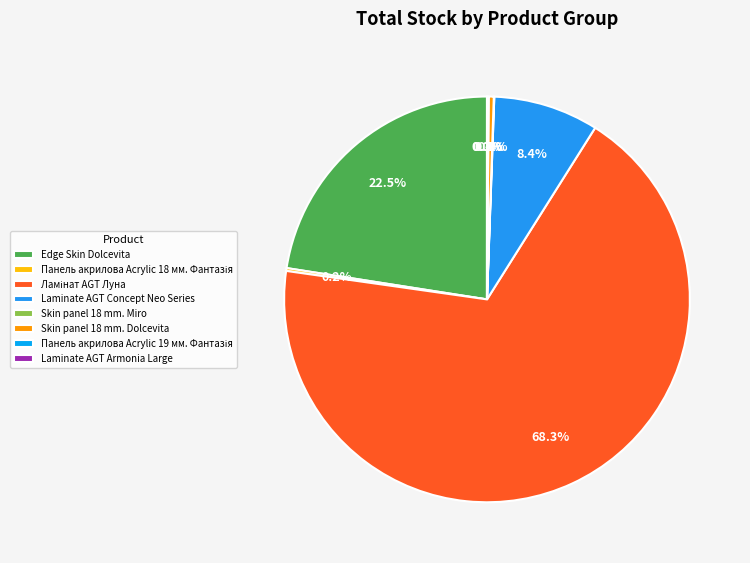

What is the majority slice?

Ламінат AGT Луна